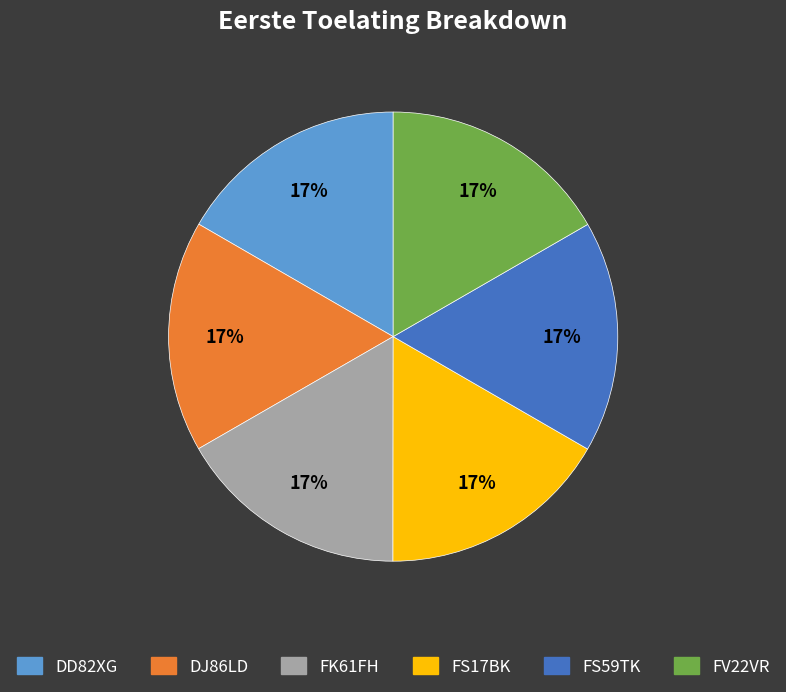

Count the number of slices in the pie.

6